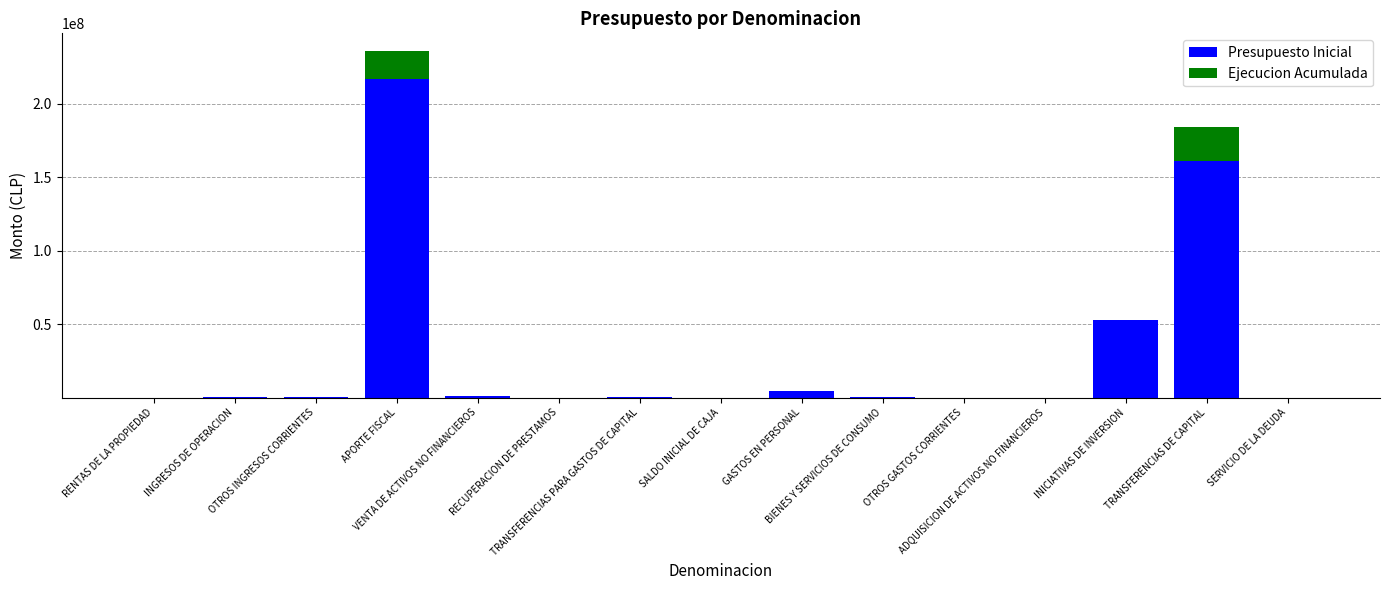

What is the maximum value for Presupuesto Inicial?

216456306